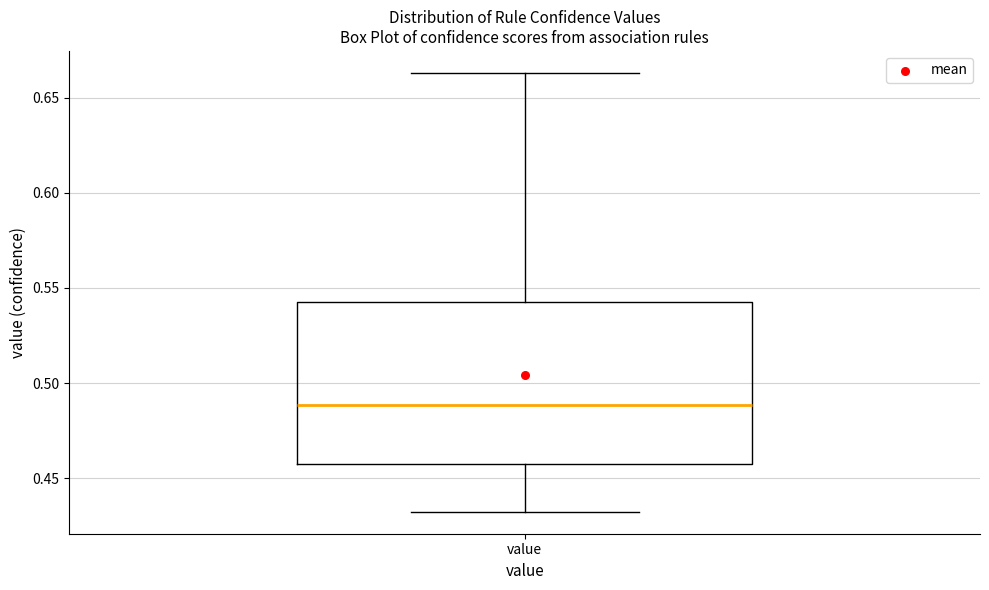

Transcribe this box plot: give where the median line is, the range the box spans, and where the two whiskers end, as read against the y-axis. The values are not printed on the chart, so give them approximately, as read against the axis.

median 0.490, box 0.455 to 0.545, whiskers 0.430 to 0.665